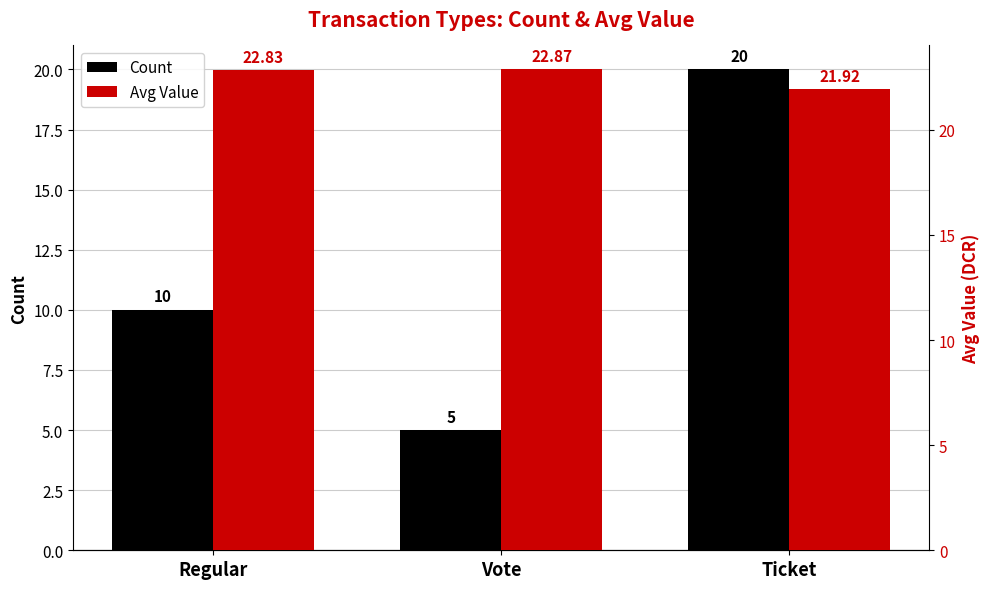

Which has a higher value, Ticket or Regular?

Ticket